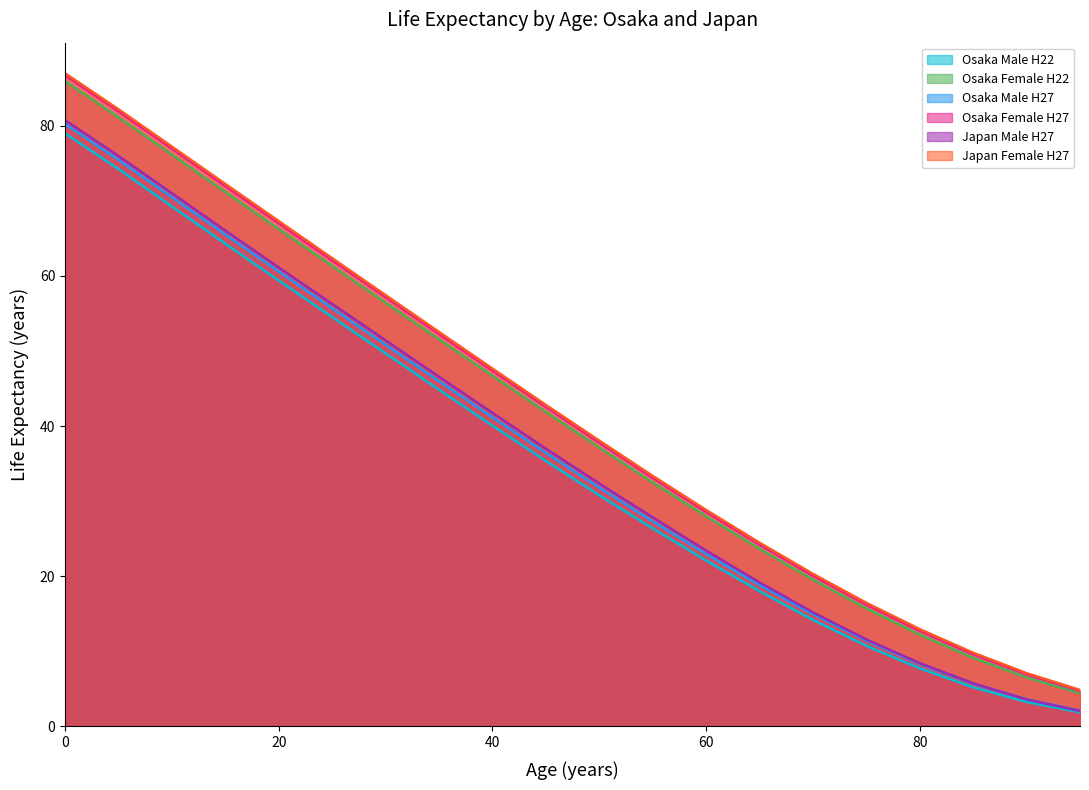

What is the spread (max minus min) of values at 85?

4.6